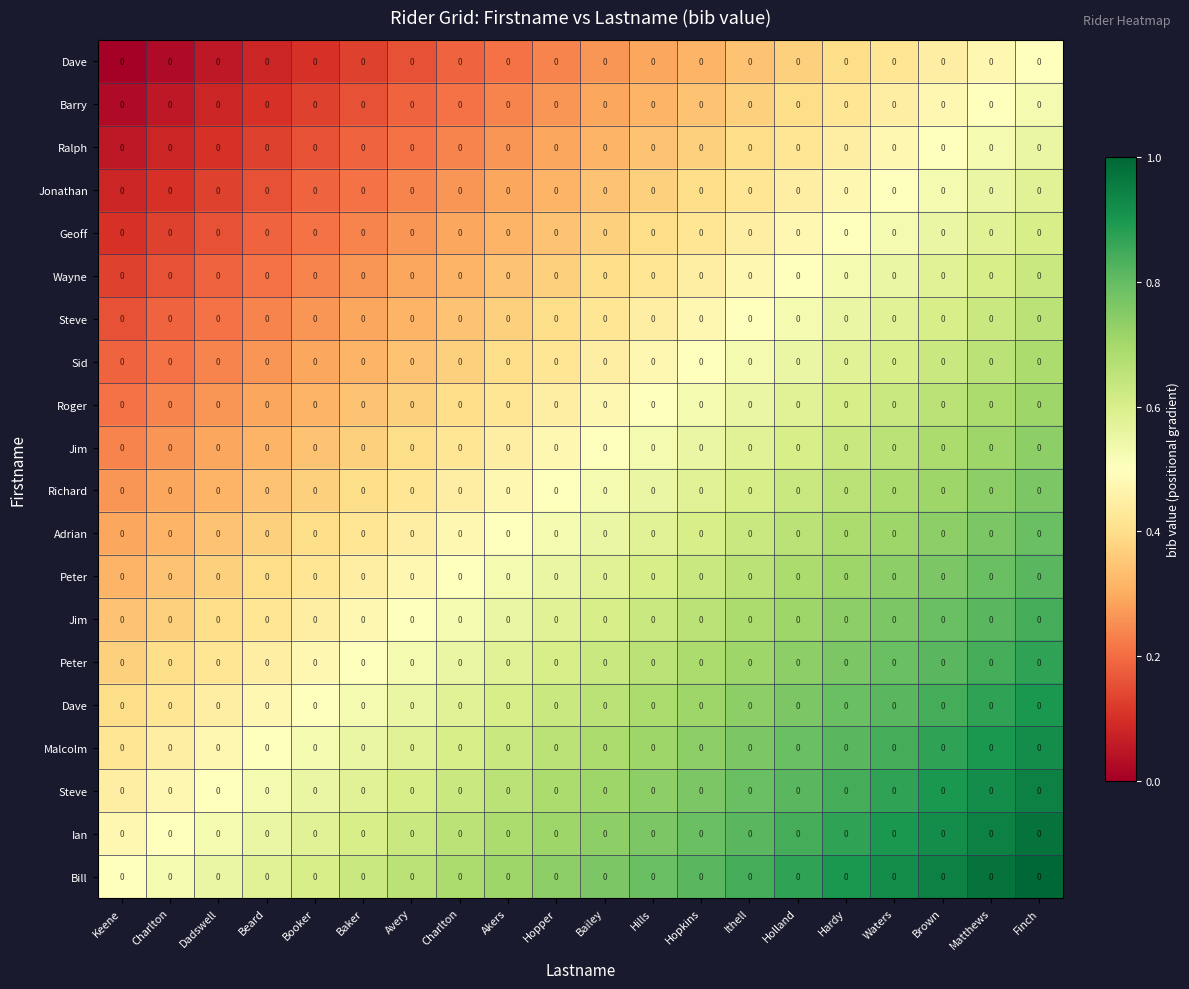

What is the spread (max minus min) of values at Ithell?

0.5